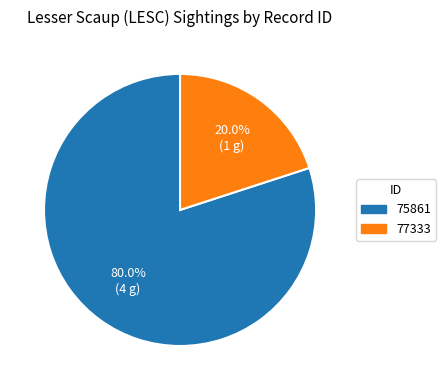

Do 75861 and 77333 together represent more than half of the pie?

Yes